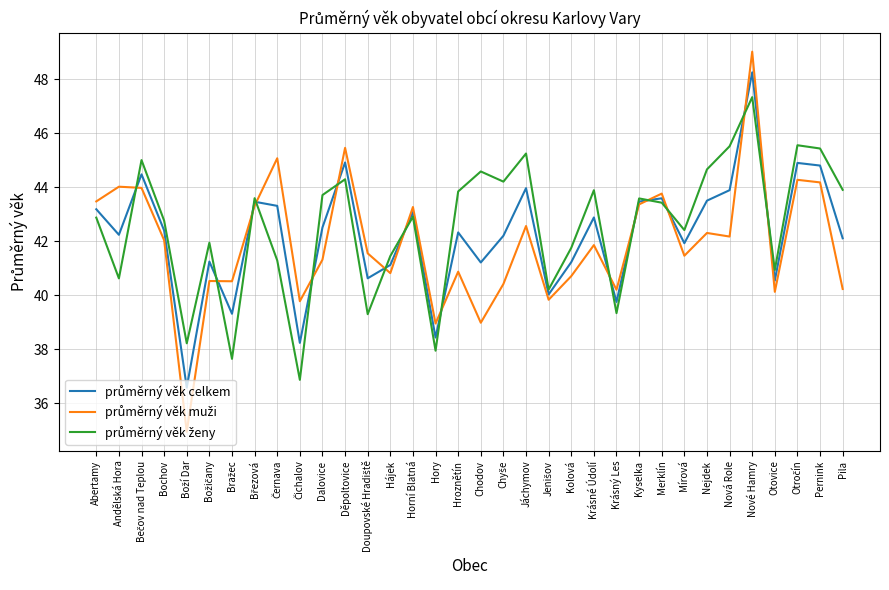

Which category has the highest value across all series?

Nové Hamry